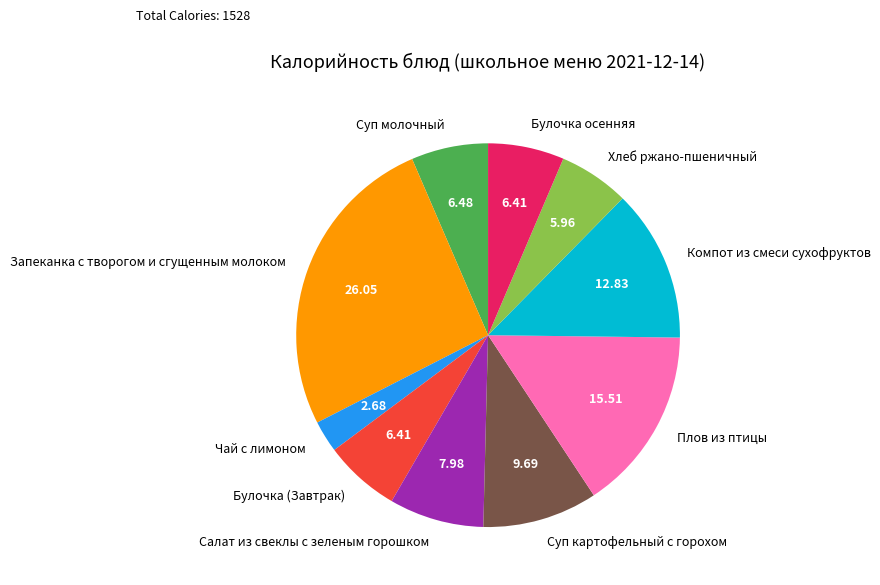

Does Чай с лимоном account for over 50% of the chart?

No